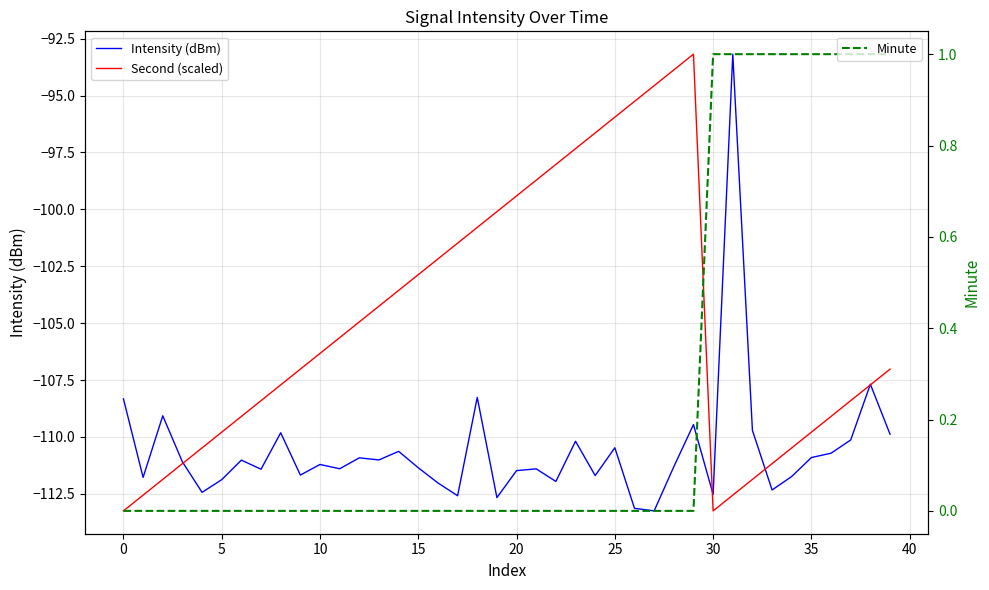

Which series has the largest range (max minus min)?

Intensity (dBm)